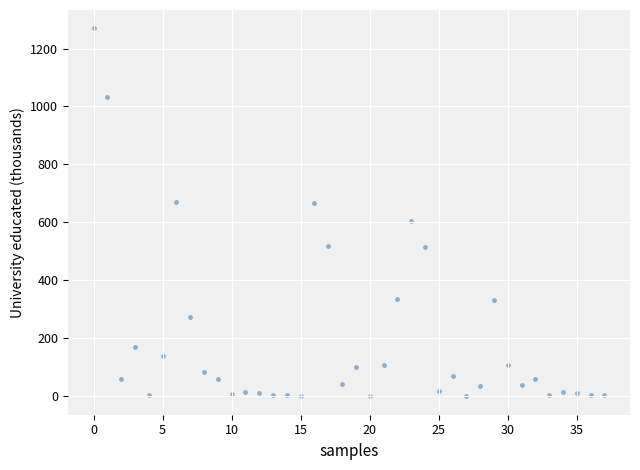

What is the range of Y values (max minus min)?

1269.4